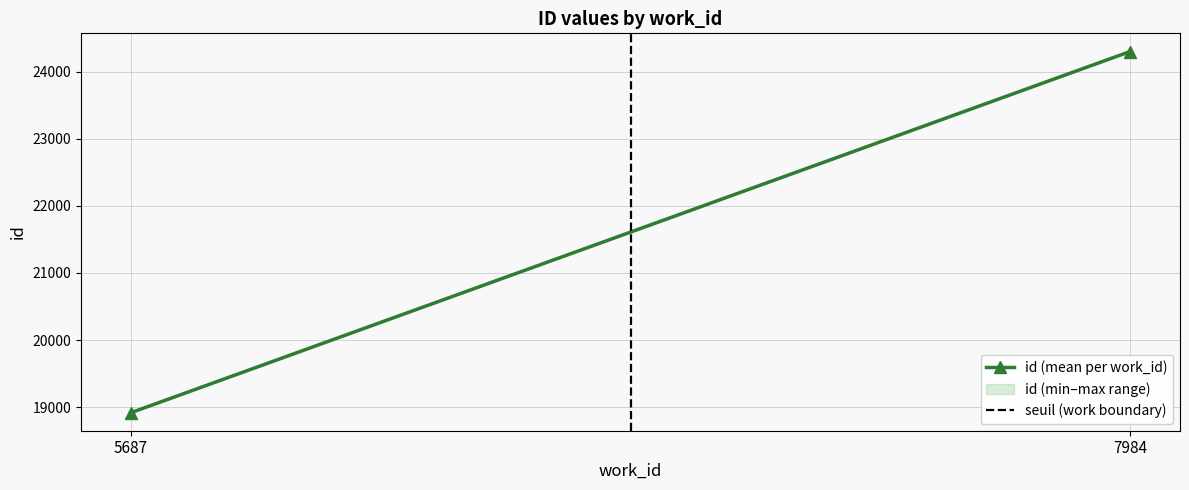

Reading left to right, list all the values displayed in this chart.

id (mean per work_id): 18918.0	24297.7
seuil (work boundary): 0.0	1.0